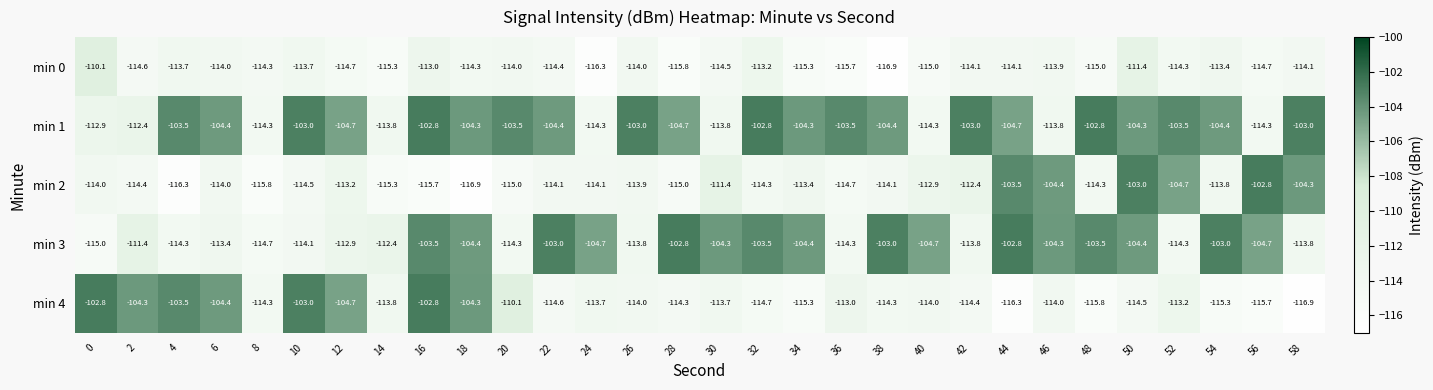

What is the sum of all min 3 values?

-3253.5